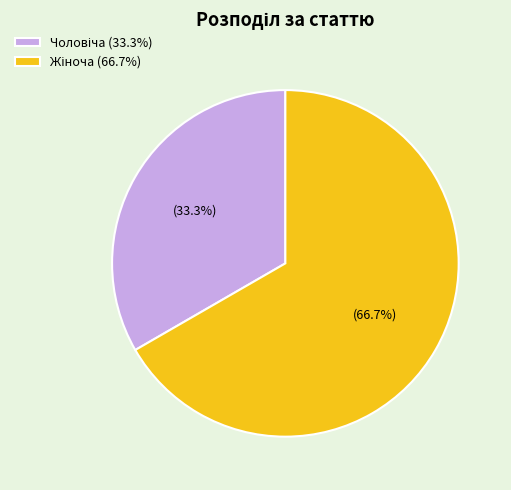

Is there any slice that represents more than half of the pie?

Yes